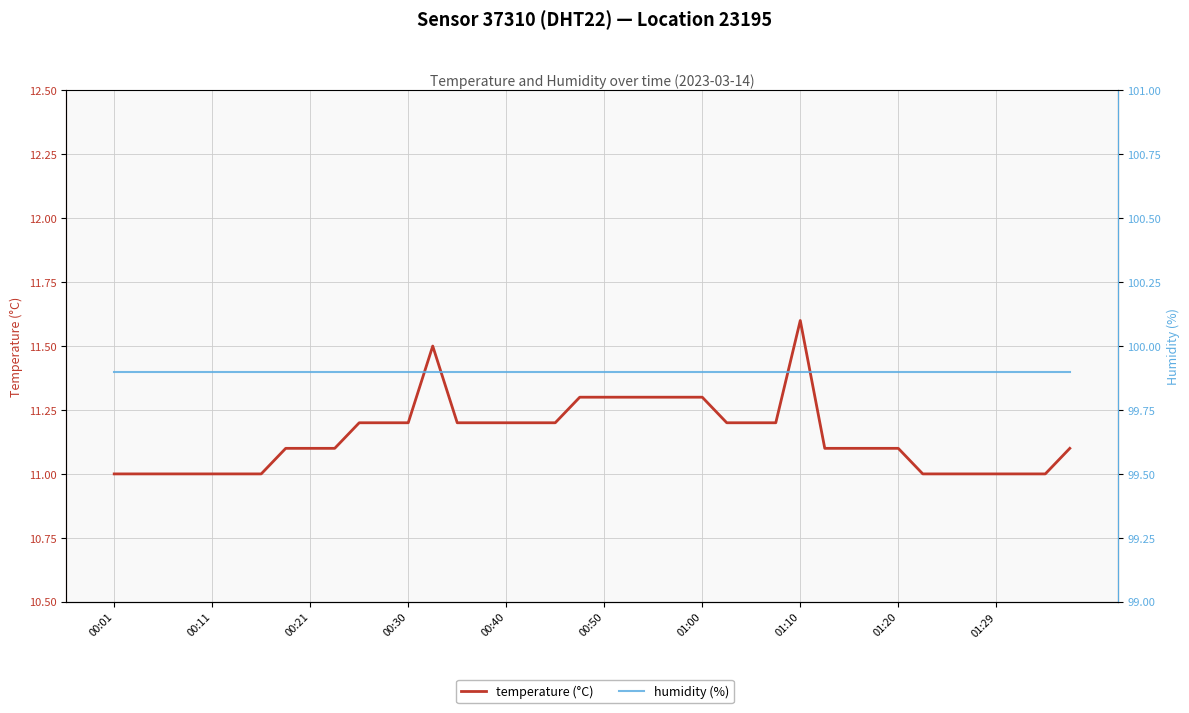

What is the sum of all humidity (%) values?

3996.0